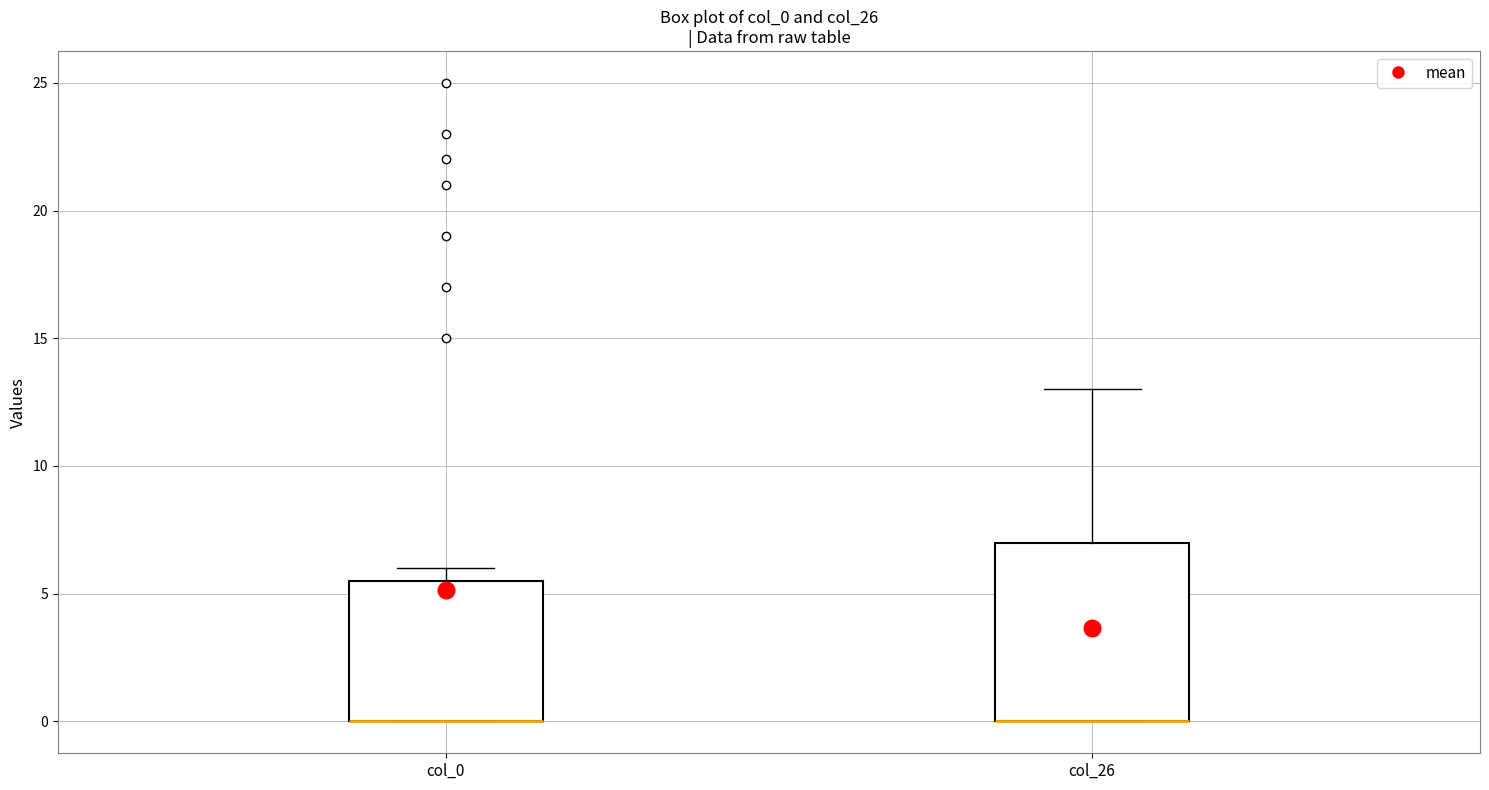

Comparing the boxes themselves (not the whiskers), which one is the tallest?

col_26